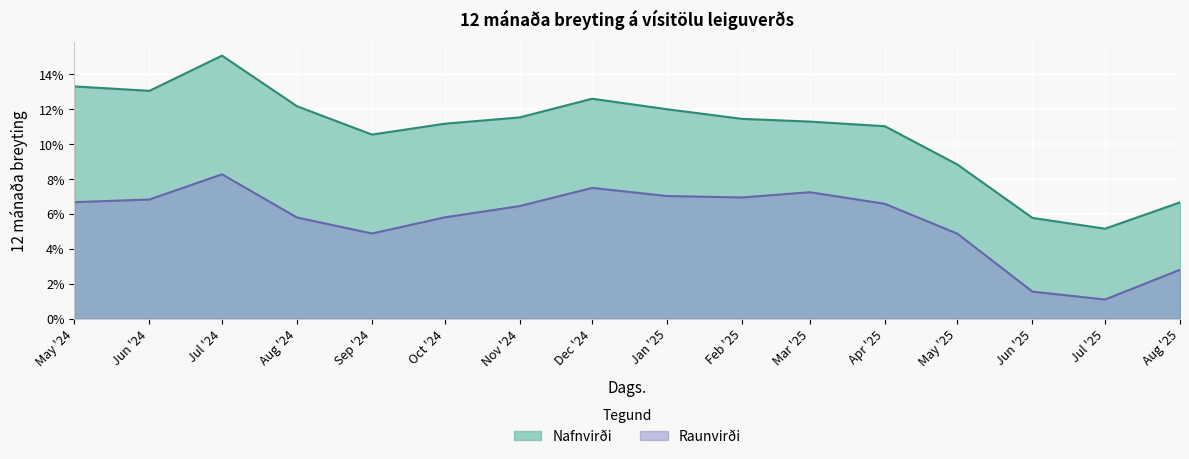

What is the highest value of the Raunvirði series?

0.1